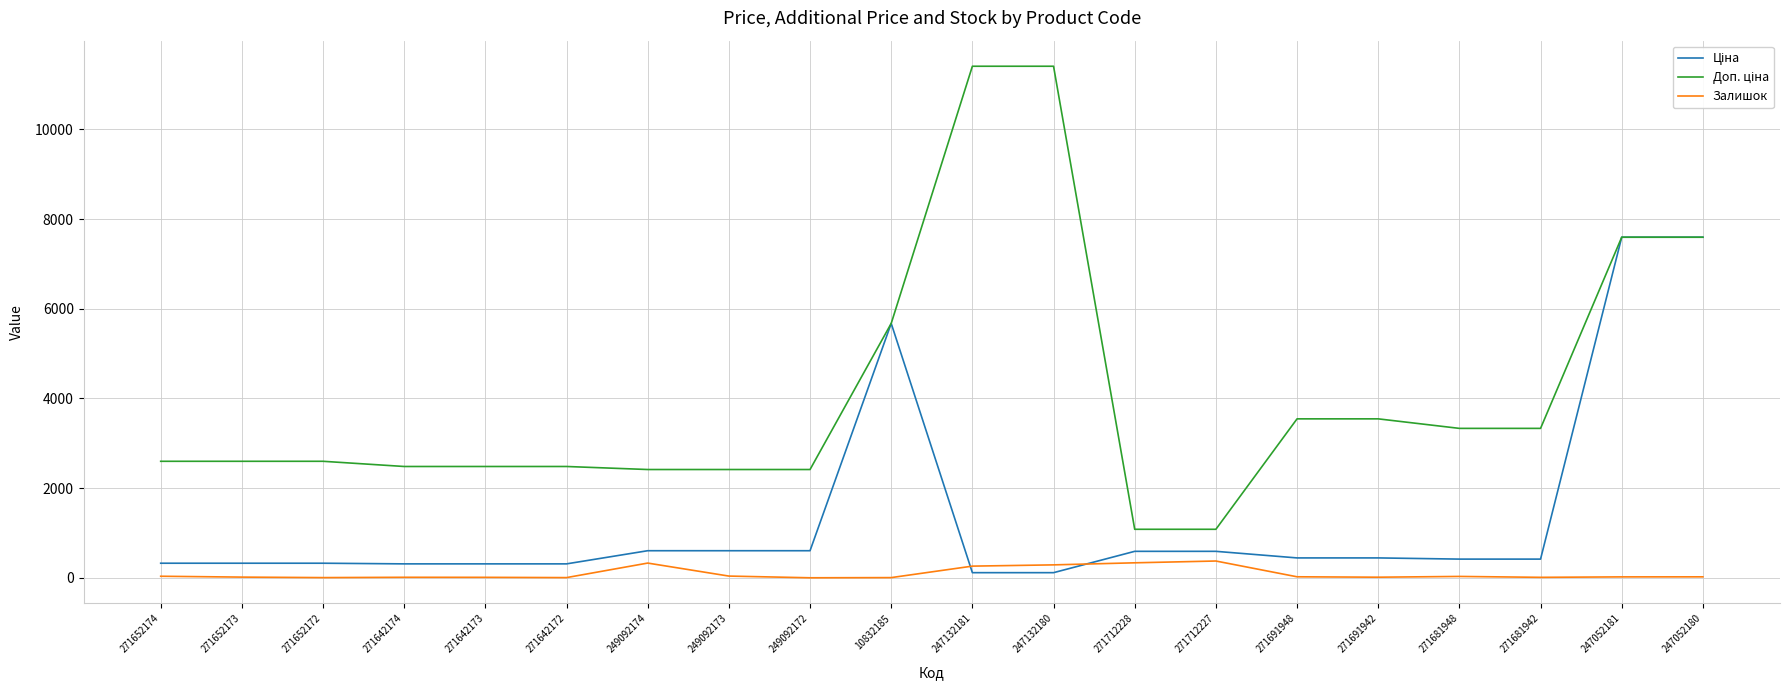

The Залишок series shows 30.0 at 271681948. True or false?

True